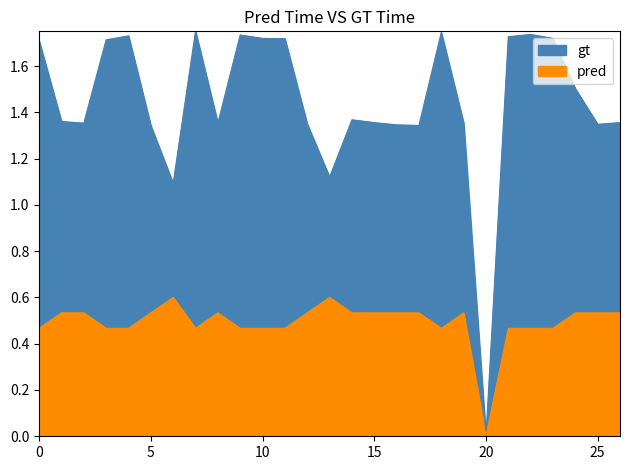

True or false: gt has a value of 0.6 at 10.

False